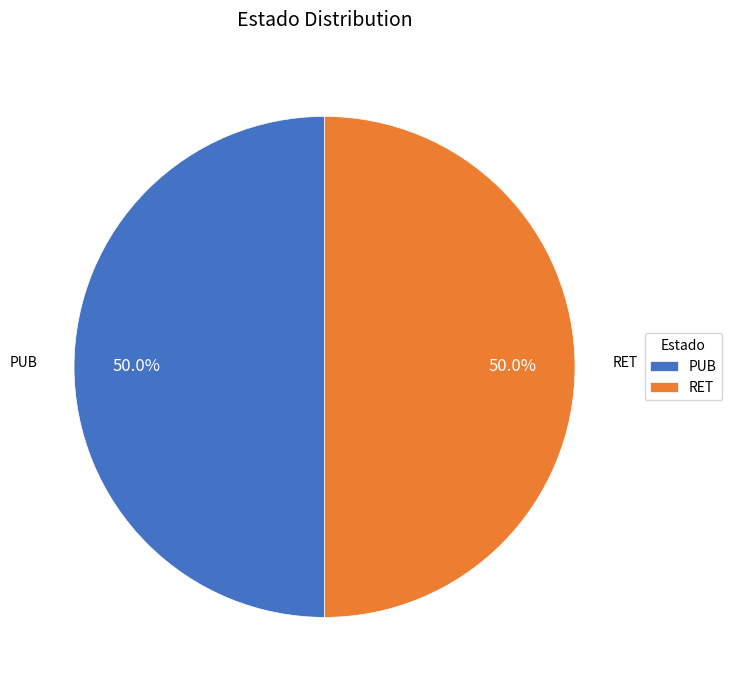

What is the ratio of the value at PUB to the value at RET?

1.0